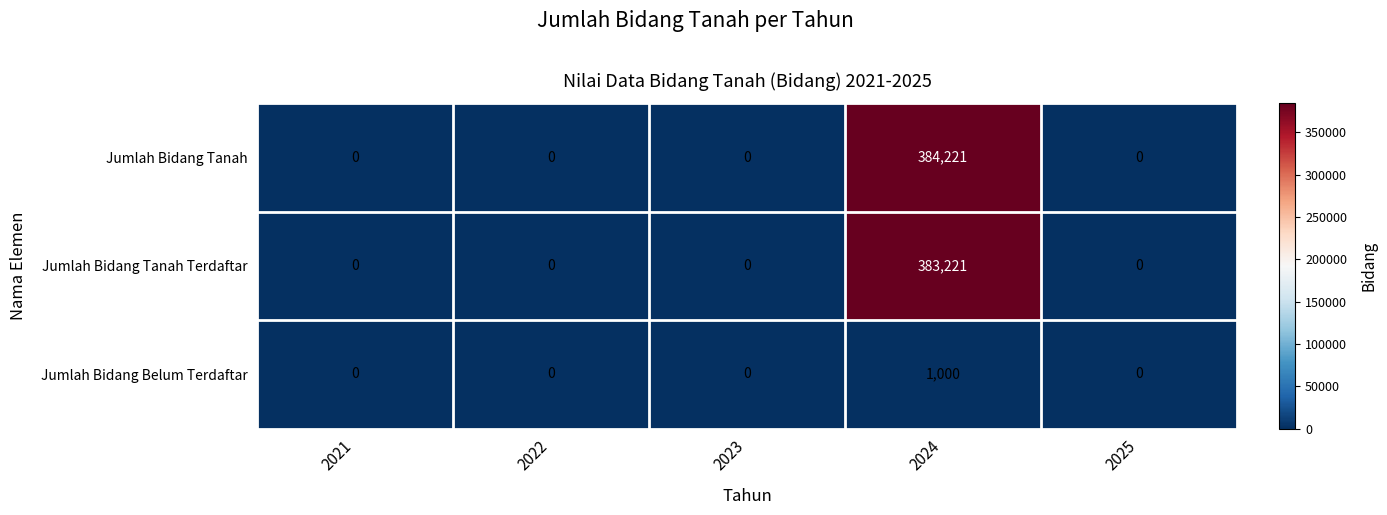

List the series in order of their peak value, lowest first.

Jumlah Bidang Belum Terdaftar, Jumlah Bidang Tanah Terdaftar, Jumlah Bidang Tanah